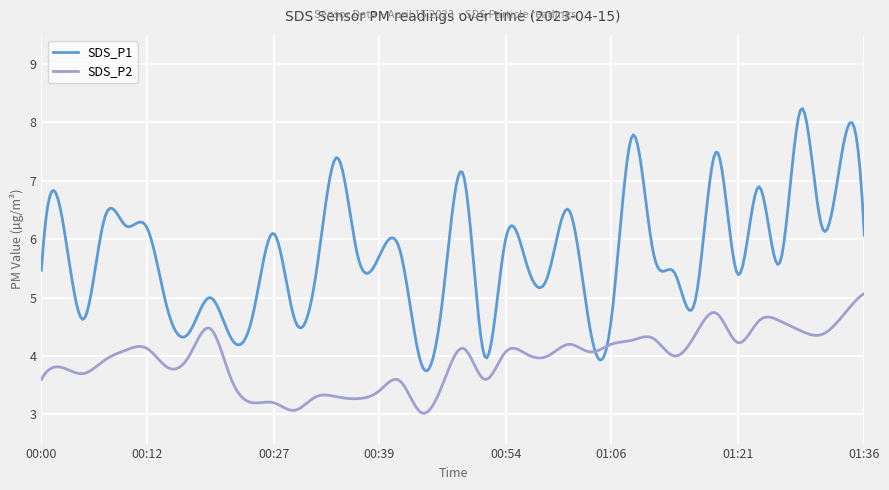

List the series in order of their overall mean, lowest first.

SDS_P2, SDS_P1